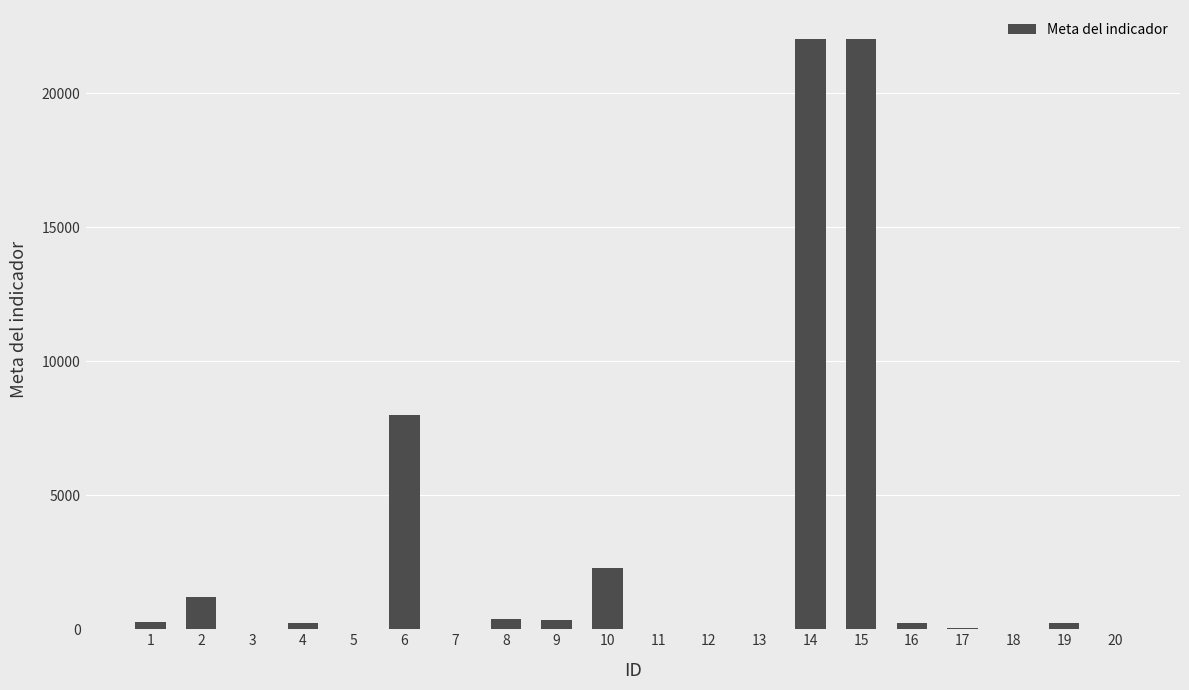

What is the maximum value shown in the chart?

22000